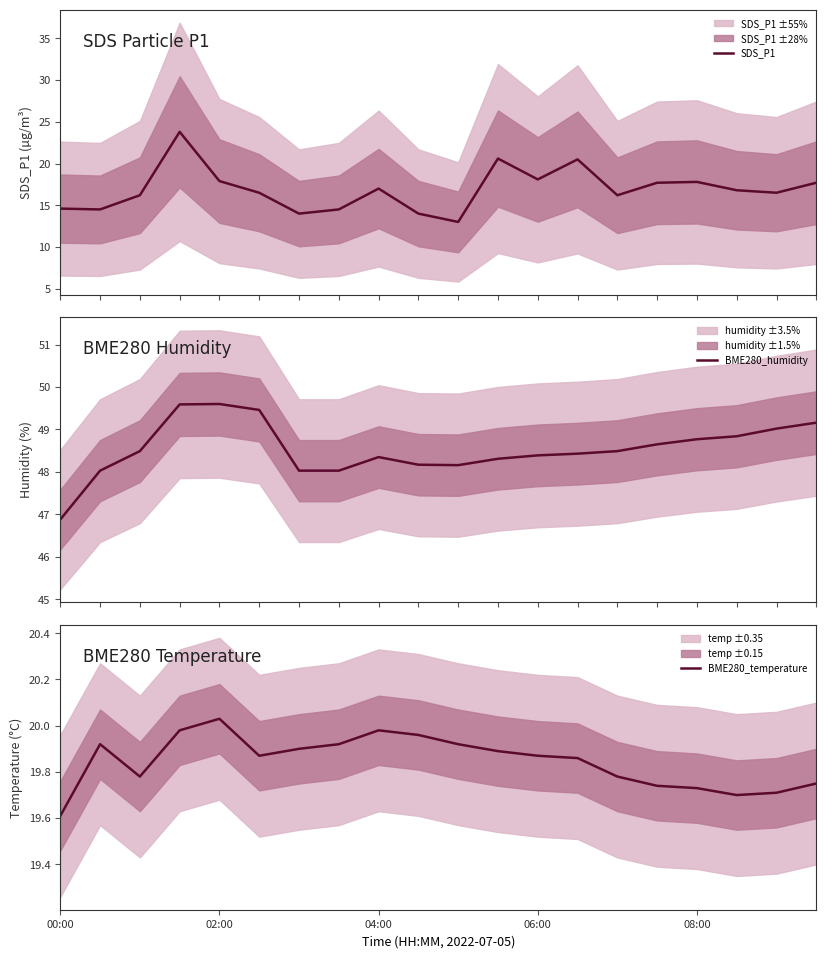

What is the sum of the BME280_humidity values at 5 and 17?

98.3